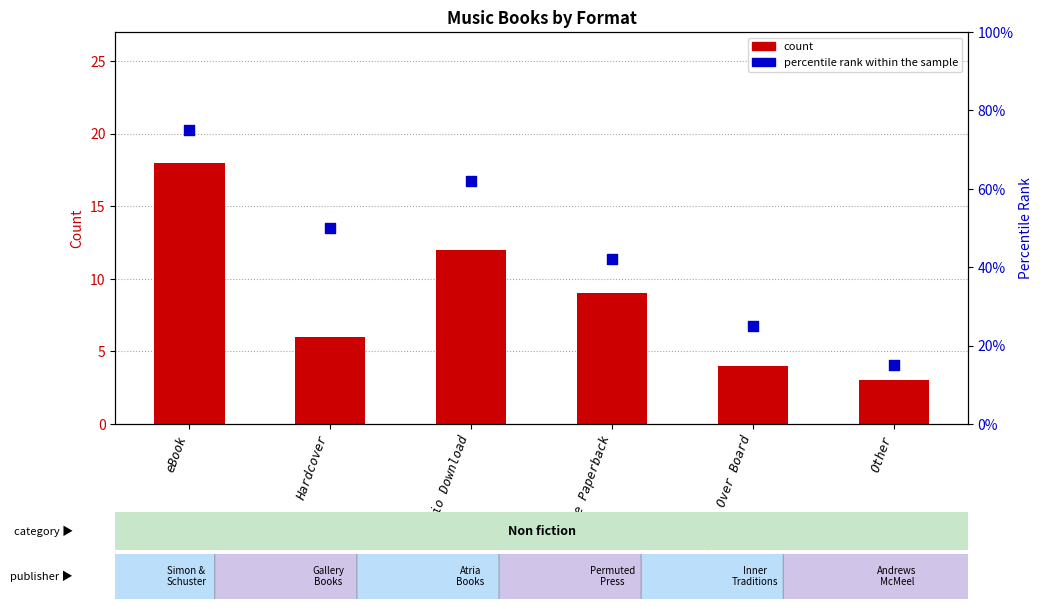

Which series contains the lowest Y value?

count